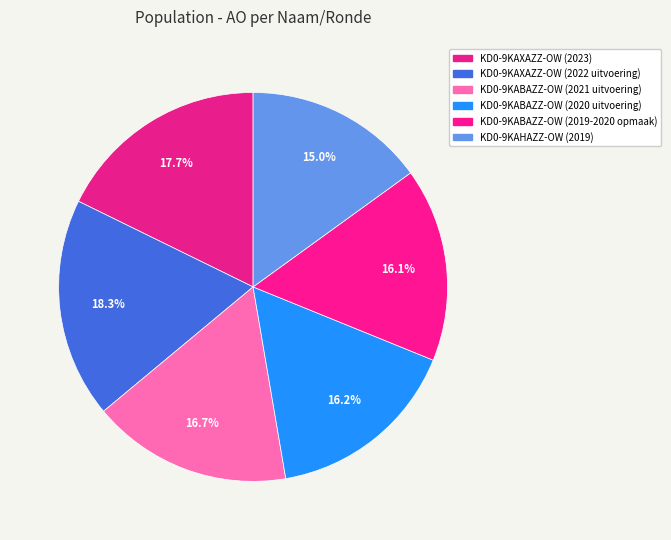

Which category has the smallest portion of the pie?

KD0-9KAHAZZ-OW (2019)